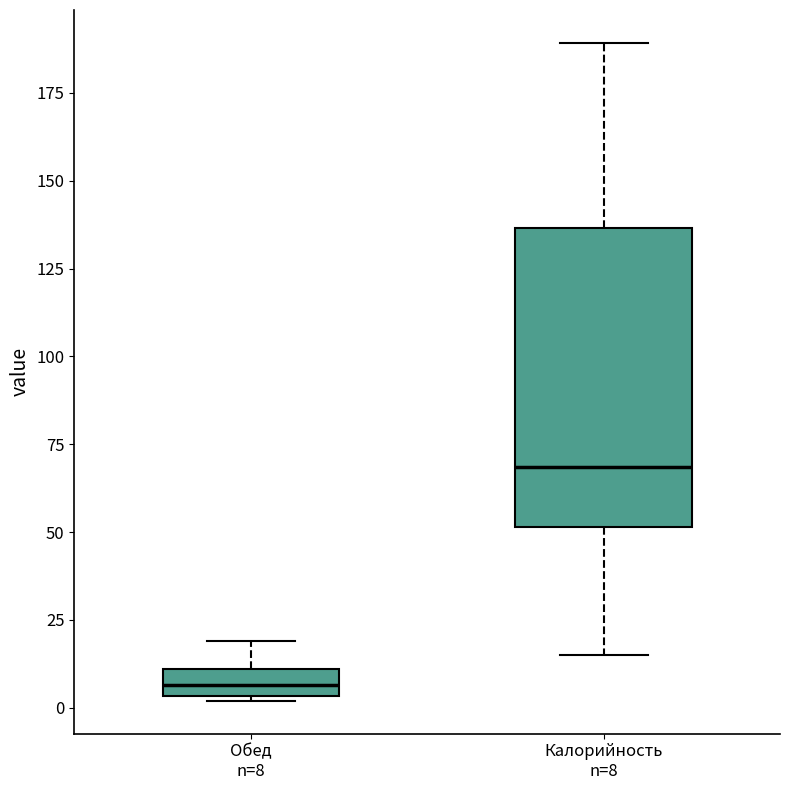

Reading left to right, transcribe this box plot: for each box, give where its median line is, the range the box spans, and where its two whiskers end, as read against the y-axis. The values are not printed on the chart, so give them approximately, as read against the axis.

Обед n=8: median 5 (inside the box), box 5 to 10, whiskers 0 to 20
Калорийность n=8: median 70, box 50 to 135, whiskers 15 to 190